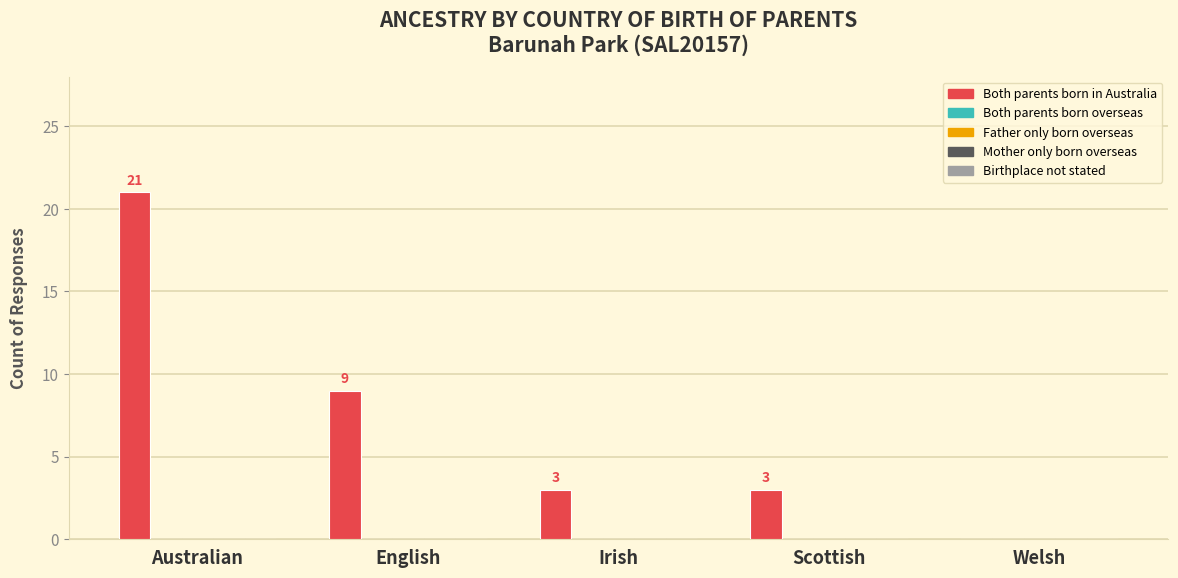

What is the maximum value shown in the chart?

21